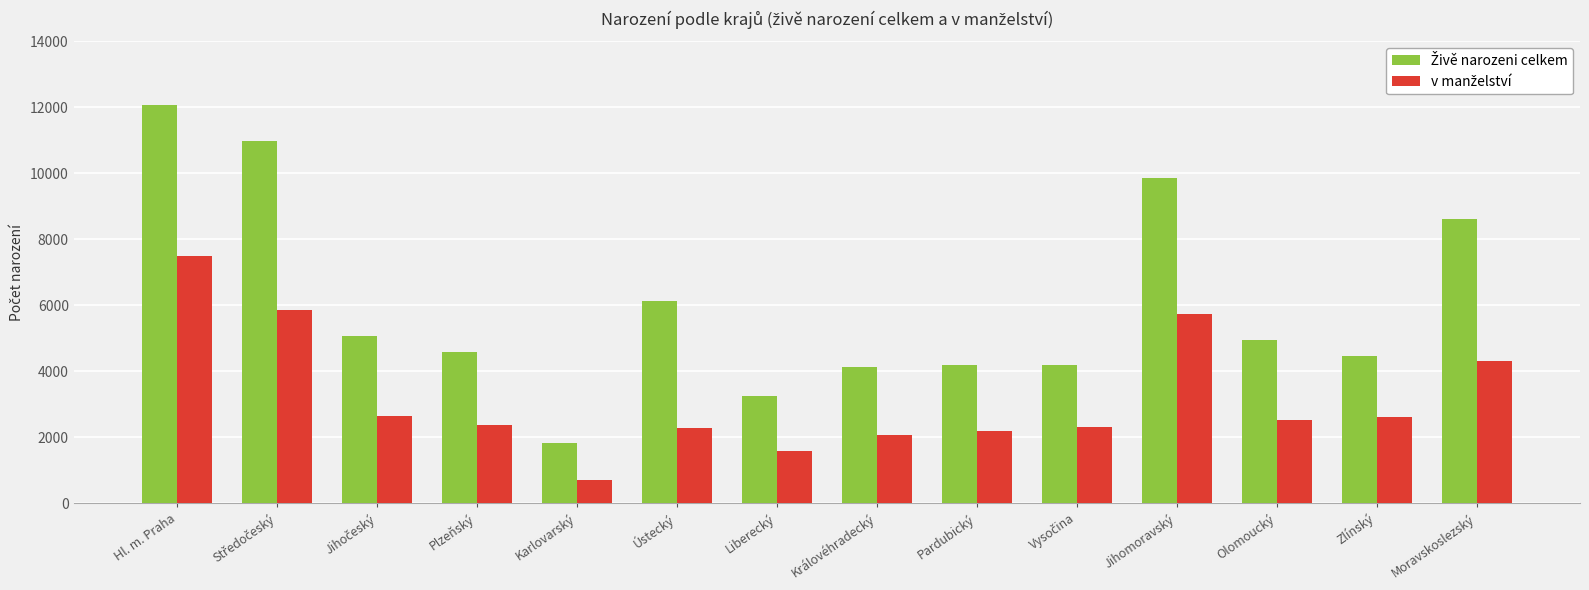

How many data points does each series have?

14